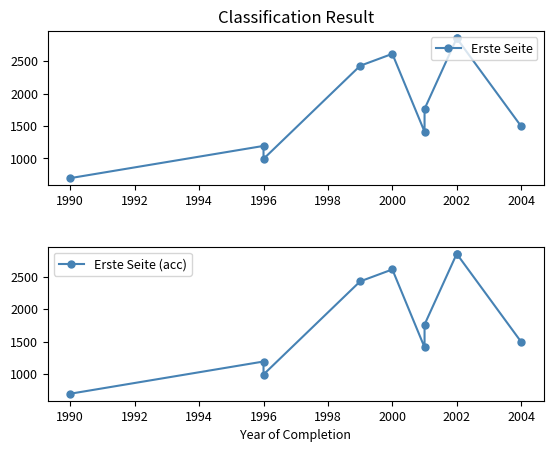

Is the value of Erste Seite (acc) at 2002 greater than the value of Erste Seite at 2002?

No